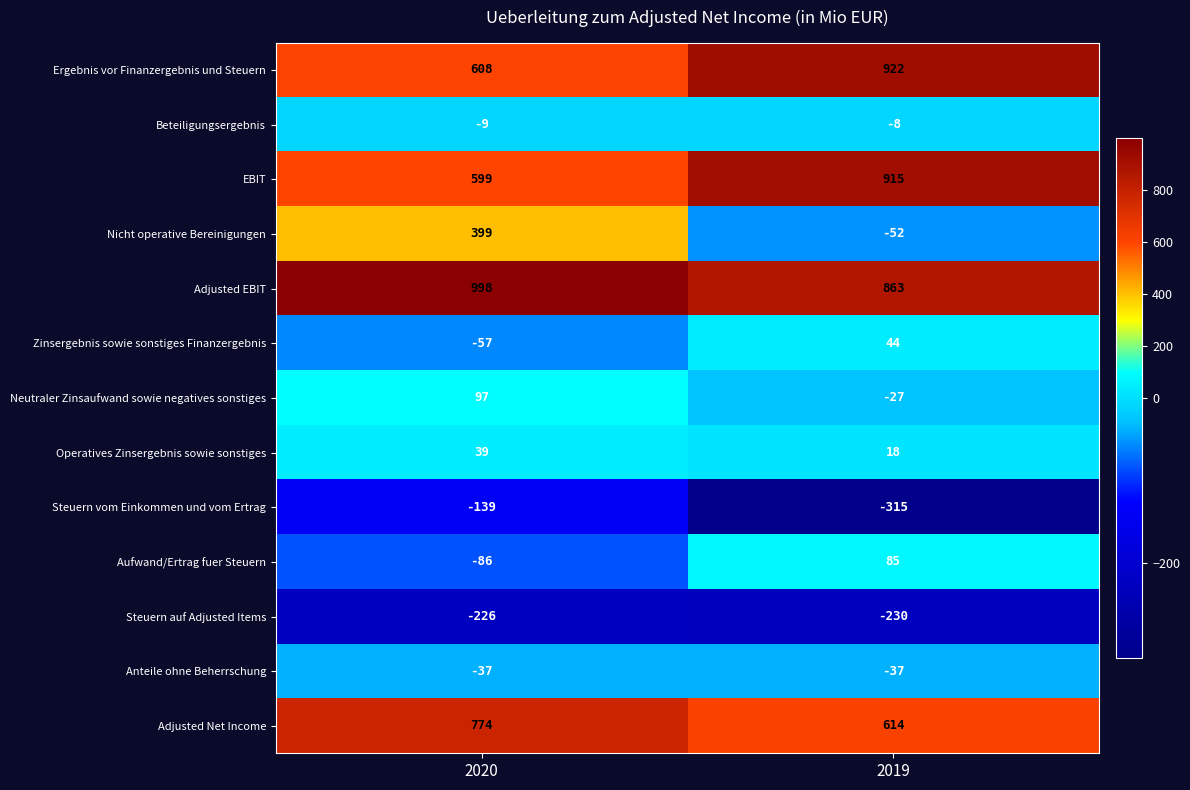

Which series changed the most between 2020 and 2019?

Nicht operative Bereinigungen